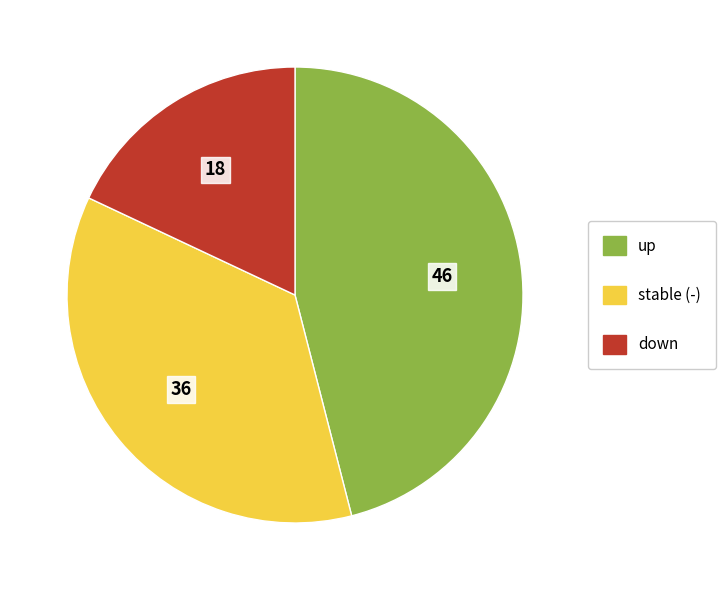

Rank the categories by value from lowest to highest.

down, stable (-), up